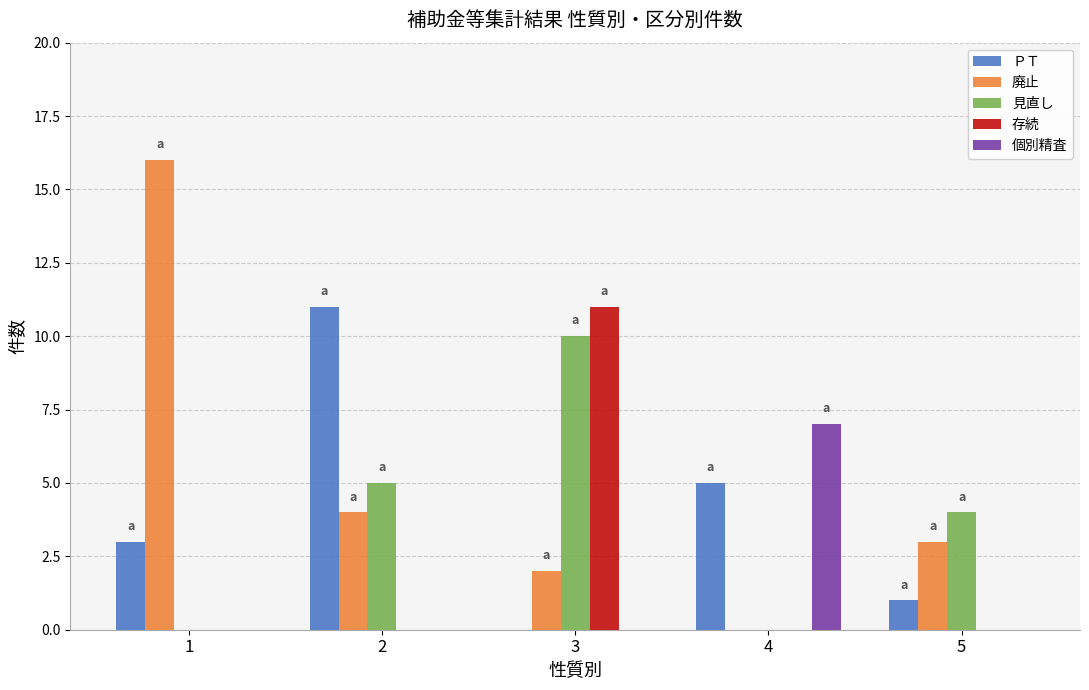

Are the bars grouped side by side (vs. stacked)?

Yes